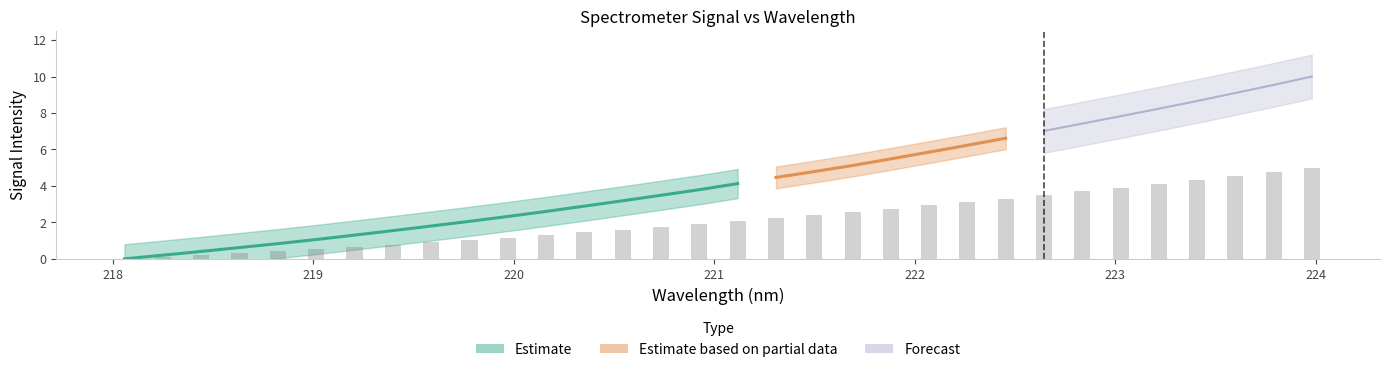

What is the difference between the values at 223.7895 and 220.9264?

2.9